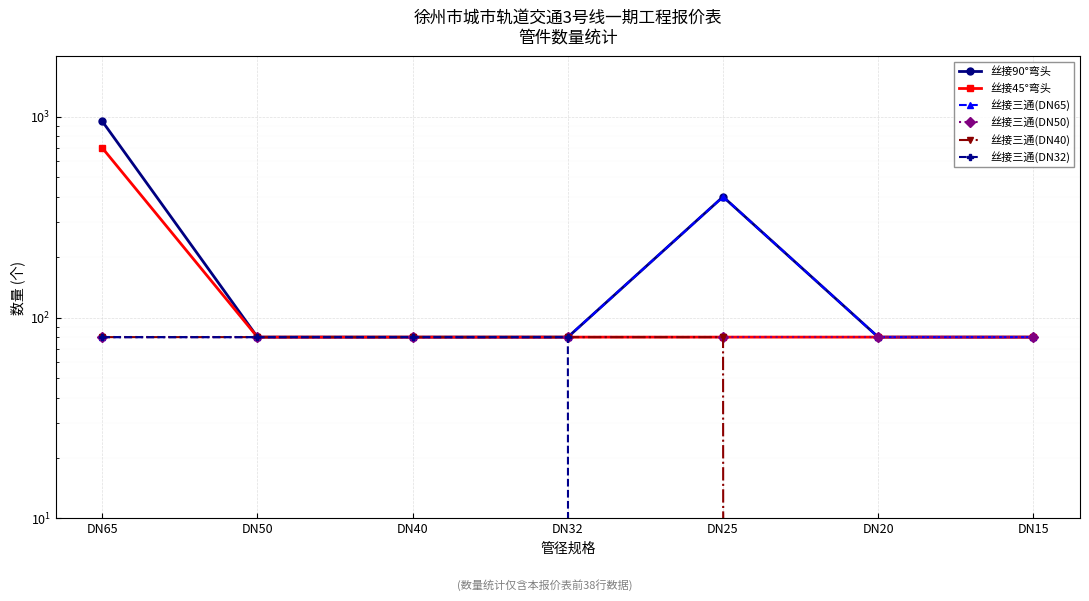

The value of 丝接45°弯头 at DN32 is 110. True or false?

False